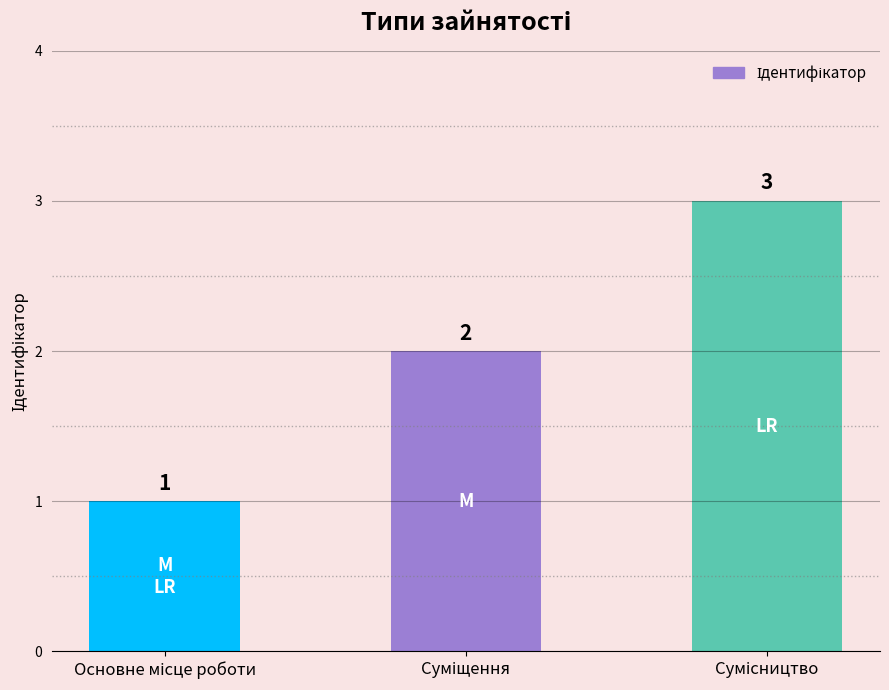

What is the value of the 2nd bar from the left?

2